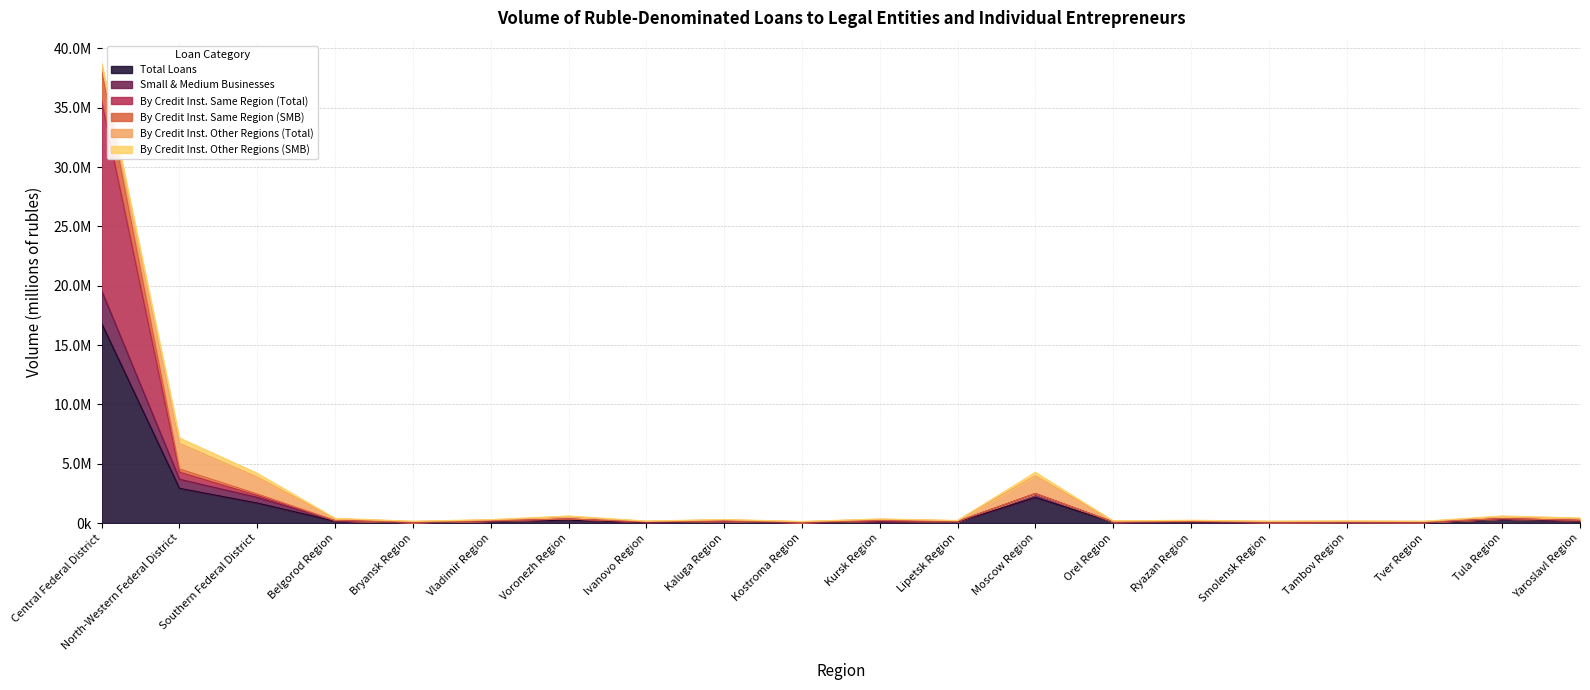

How many values in the Total Loans series exceed 140105?

9